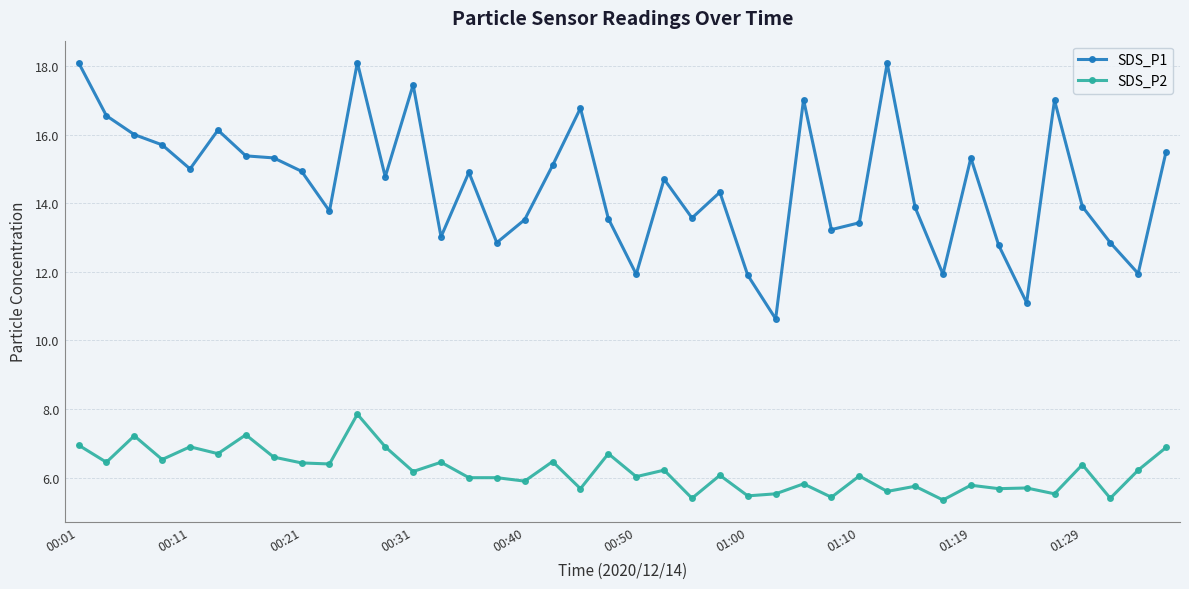

What is the average value of the SDS_P1 series?

14.5